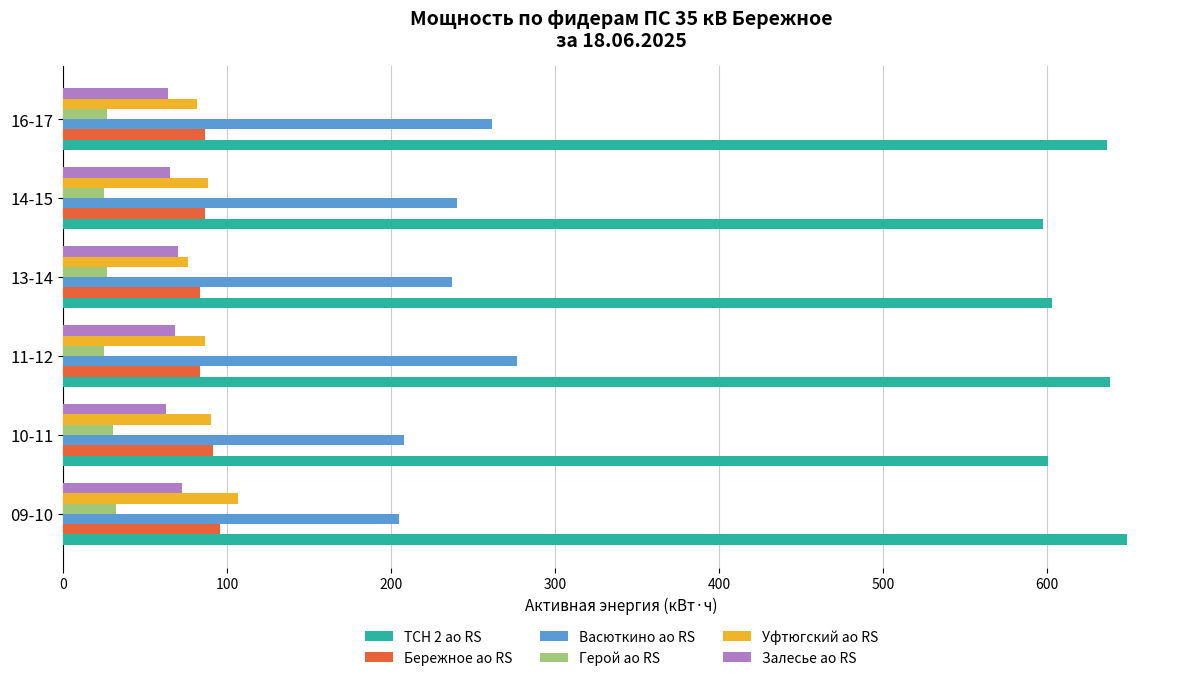

What is the maximum value shown in the chart?

648.6